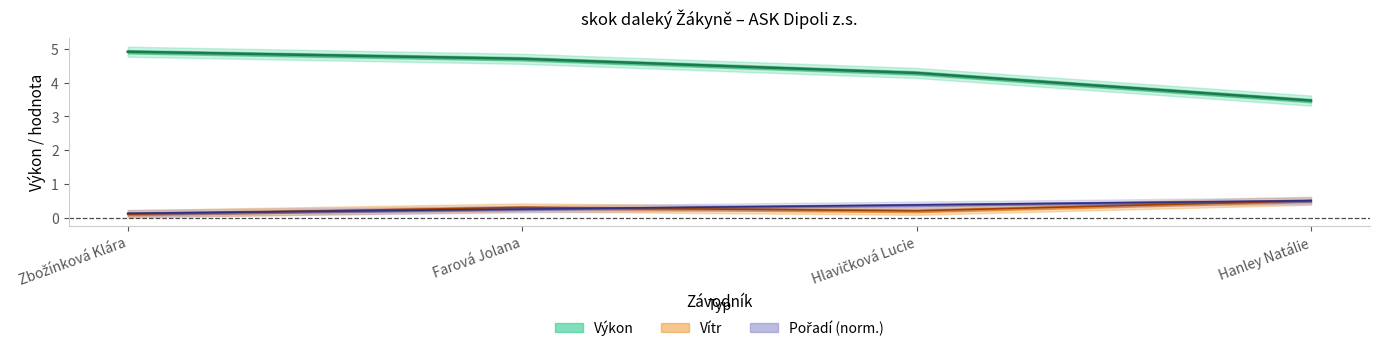

How many distinct data groups are displayed?

3